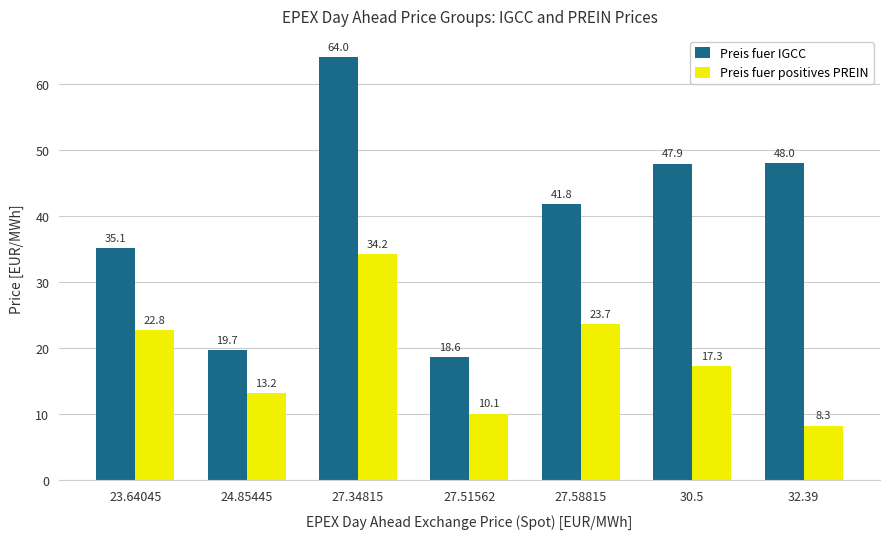

Where does the Preis fuer IGCC series first go above 41?

27.34815